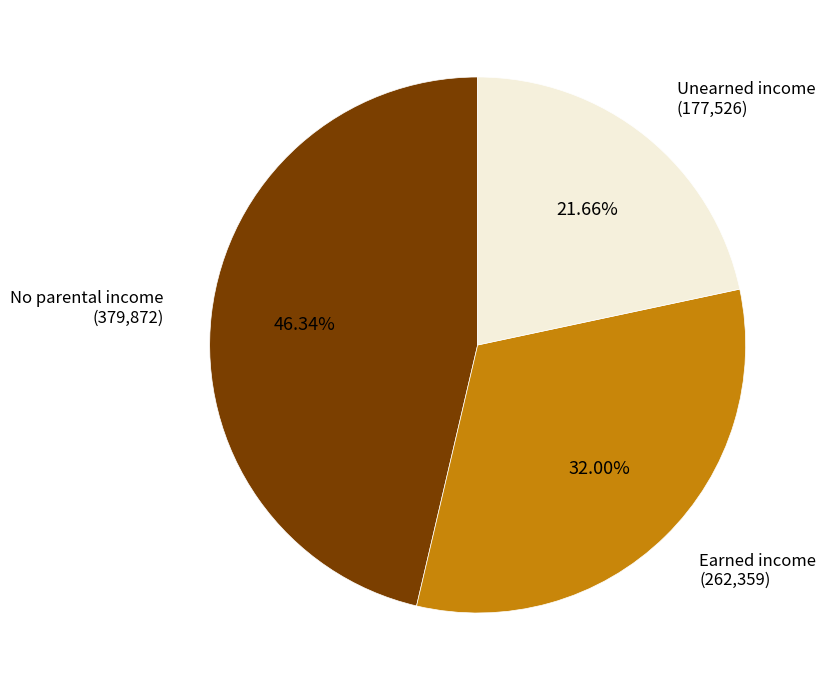

Which slice is the largest?

No parental income